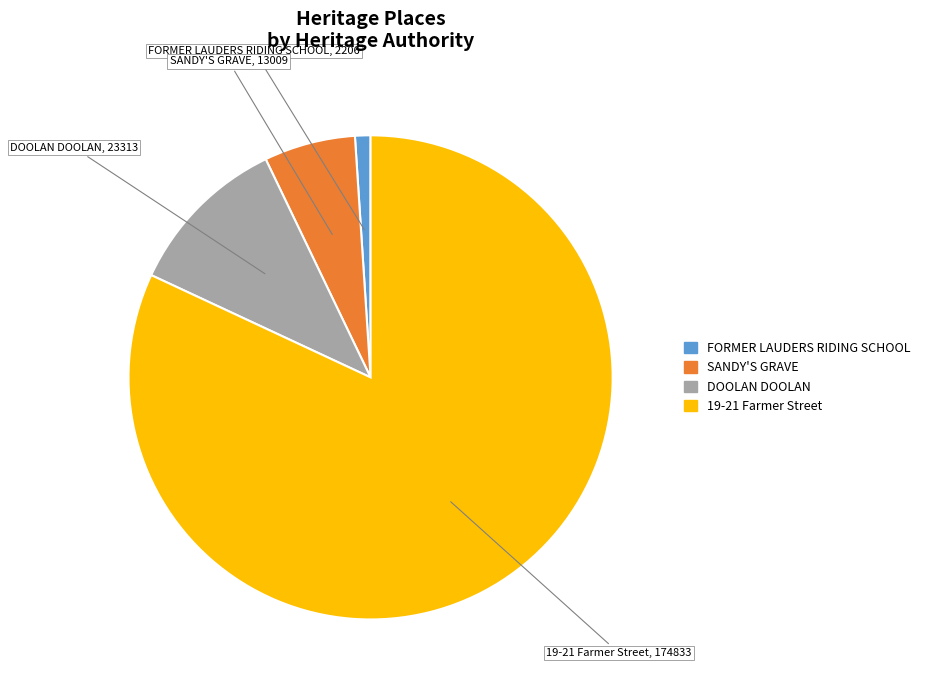

Do 19-21 Farmer Street and FORMER LAUDERS RIDING SCHOOL together represent more than half of the pie?

Yes